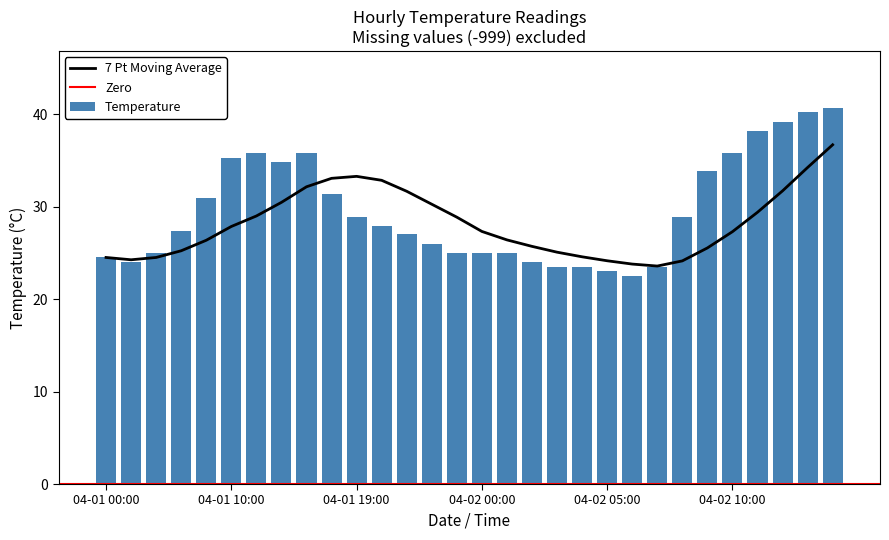

Reading left to right, transcribe all the data shown in this chart.

24.5	24.0	25.0	27.4	30.9	35.3	35.8	34.8	35.8	31.4	28.9	27.9	27.0	26.0	25.0	25.0	25.0	24.0	23.5	23.5	23.0	22.5	23.5	28.9	33.8	35.8	38.2	39.2	40.2	40.7